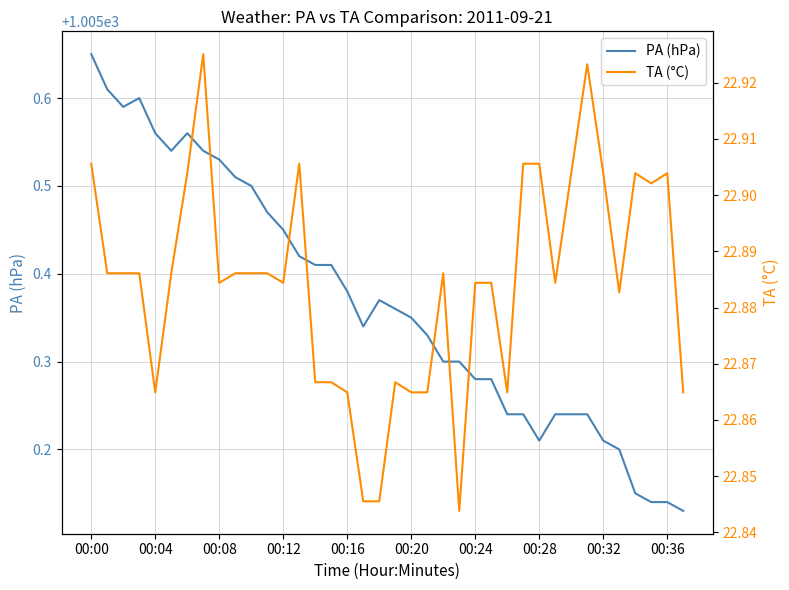

What is the difference between the maximum and minimum values in the TA (°C) series?

0.1